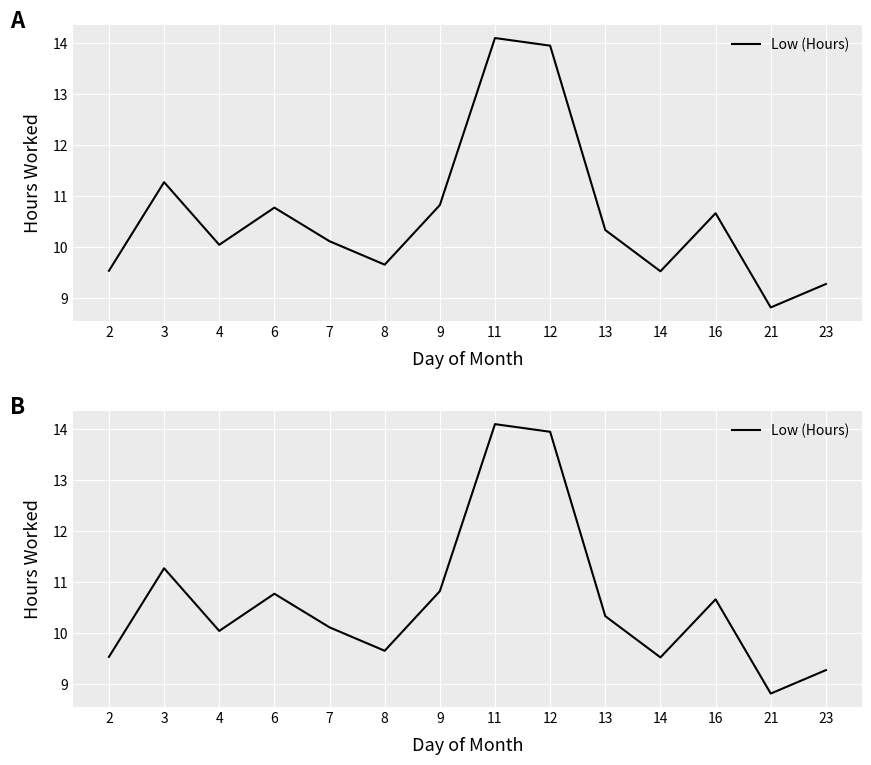

How many series are shown in this chart?

1